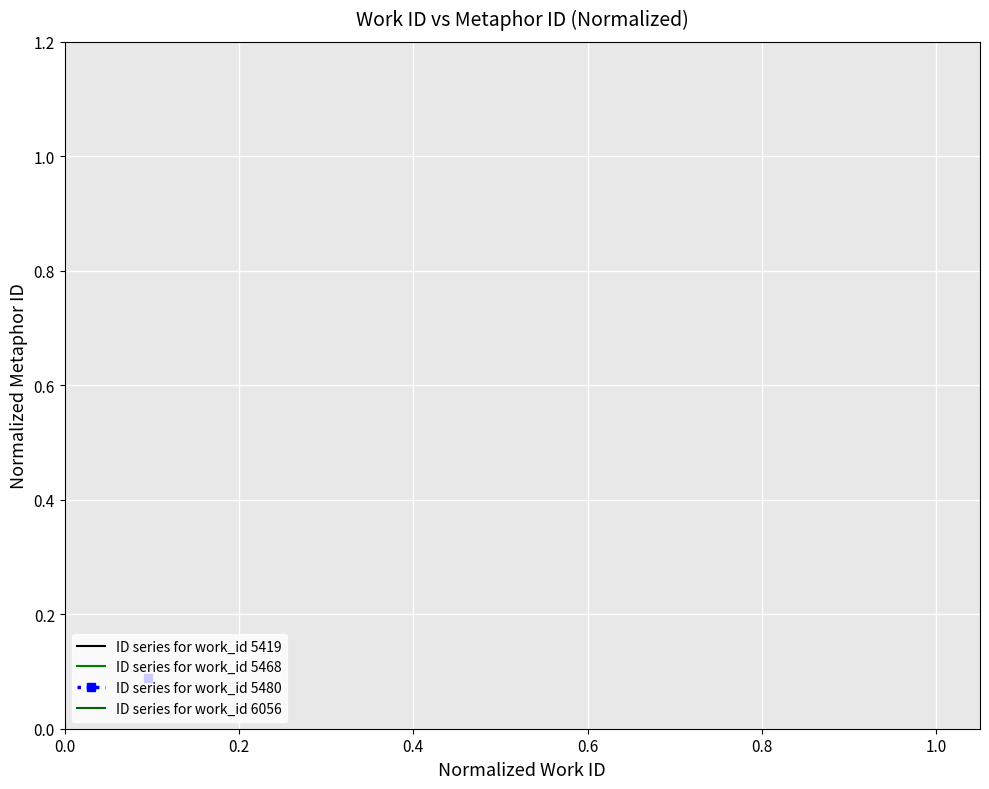

The chart shows a value of -0.0 at 0.0. True or false?

False